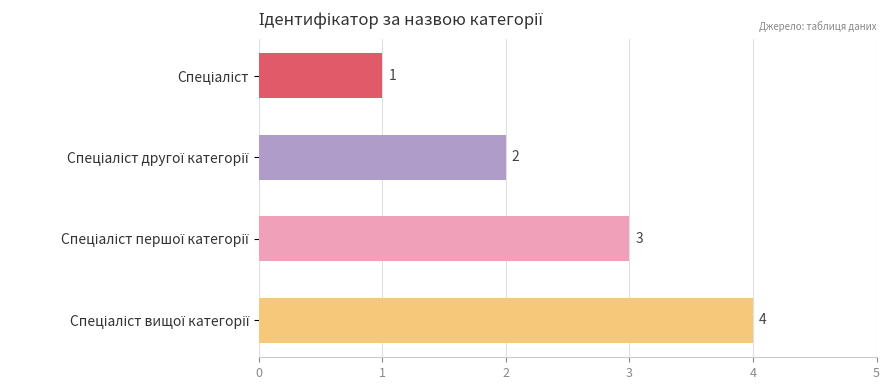

What is the value of the 4th bar from the top?

4